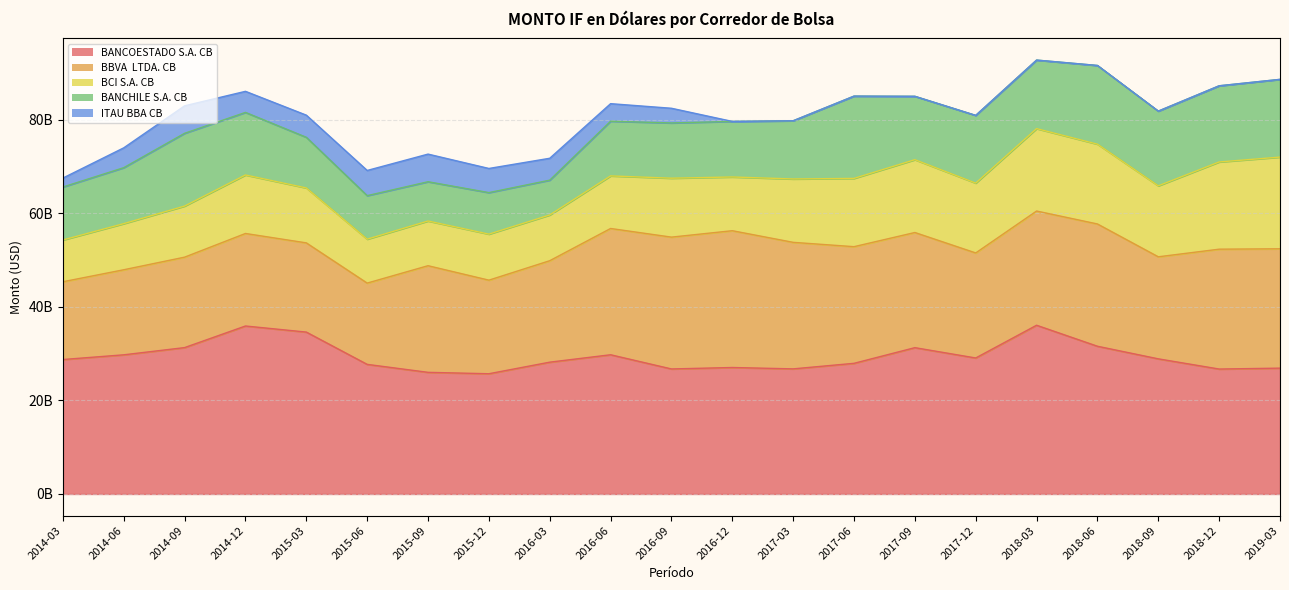

Rank the categories by BCI S.A. CB value from lowest to highest.

2014-03, 2015-06, 2015-09, 2016-03, 2015-12, 2014-06, 2014-09, 2016-06, 2016-12, 2015-03, 2014-12, 2016-09, 2017-03, 2017-06, 2017-12, 2018-09, 2017-09, 2018-06, 2018-03, 2018-12, 2019-03